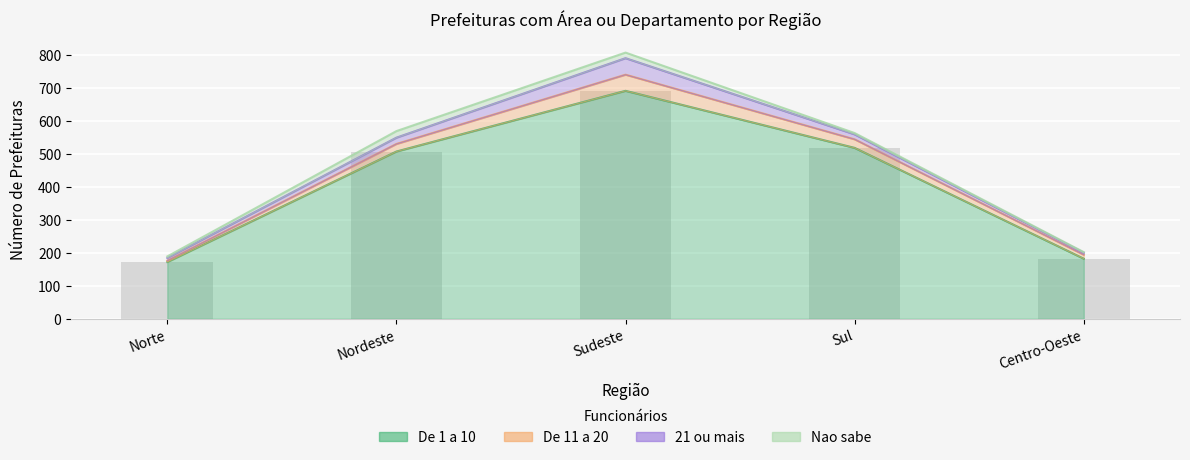

Reading right to left, transcribe all the data shown in this chart.

De 1 a 10: 182	518	691	507	172
De 11 a 20: 12	26	49	23	4
21 ou mais: 6	15	50	19	8
Nao sabe: 2	4	17	20	5